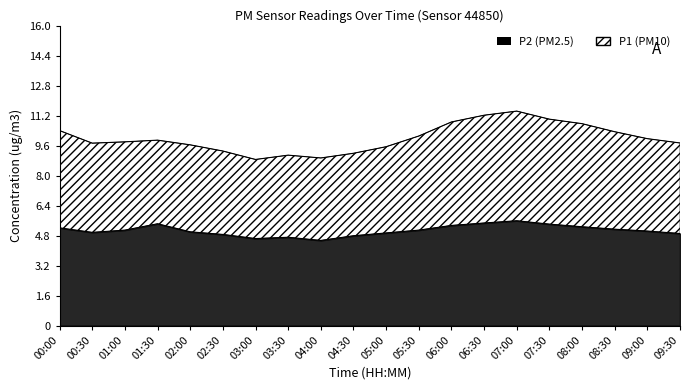

How many data points does each series have?

20